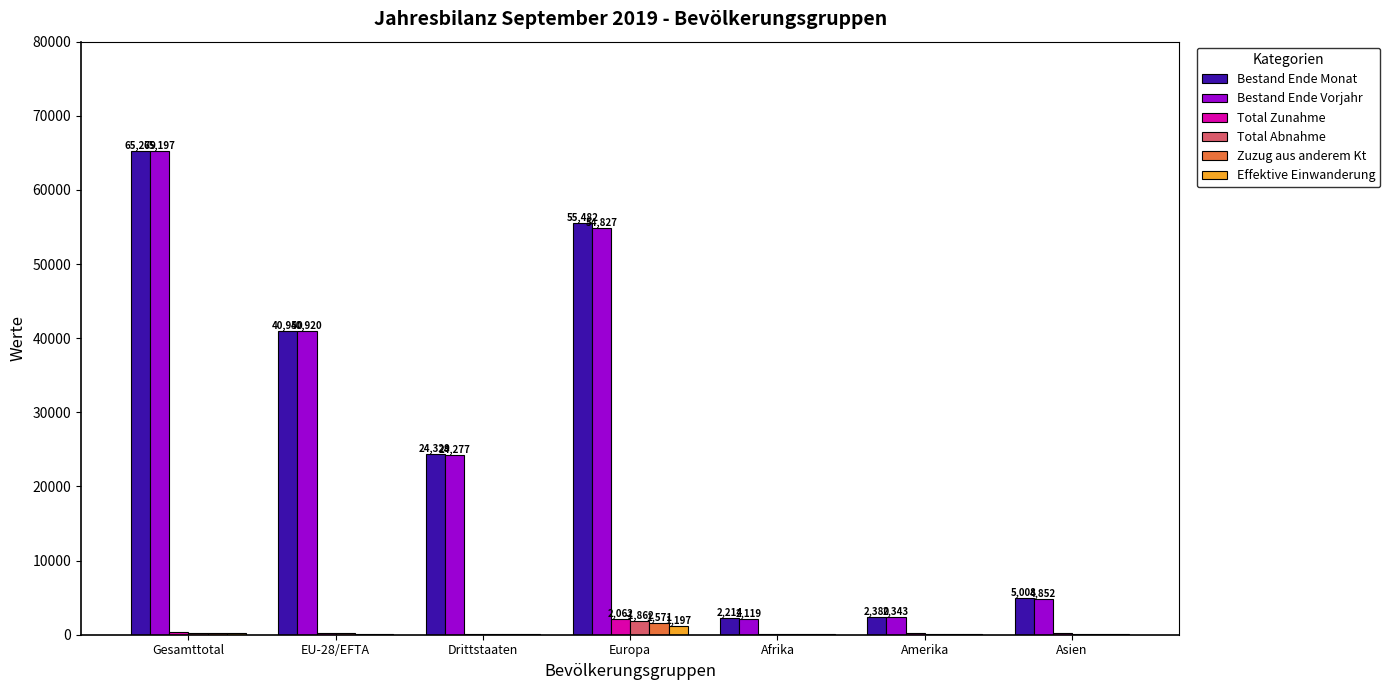

At which category is the sum across all series the highest?

Gesamttotal